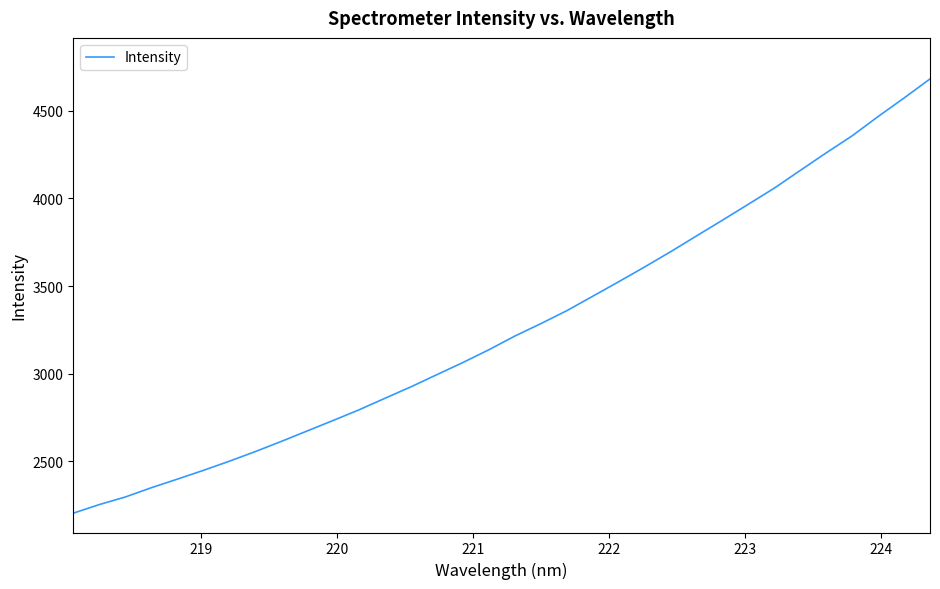

What is the greatest value displayed?

4681.6